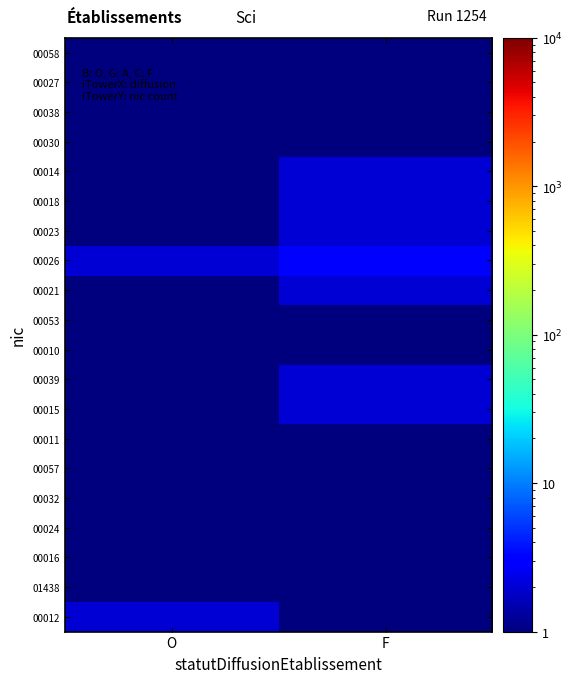

List the series in order of their peak value, highest first.

00026, 00012, 00015, 00039, 00021, 00023, 00018, 00014, 01438, 00016, 00024, 00032, 00057, 00011, 00010, 00053, 00030, 00038, 00027, 00058